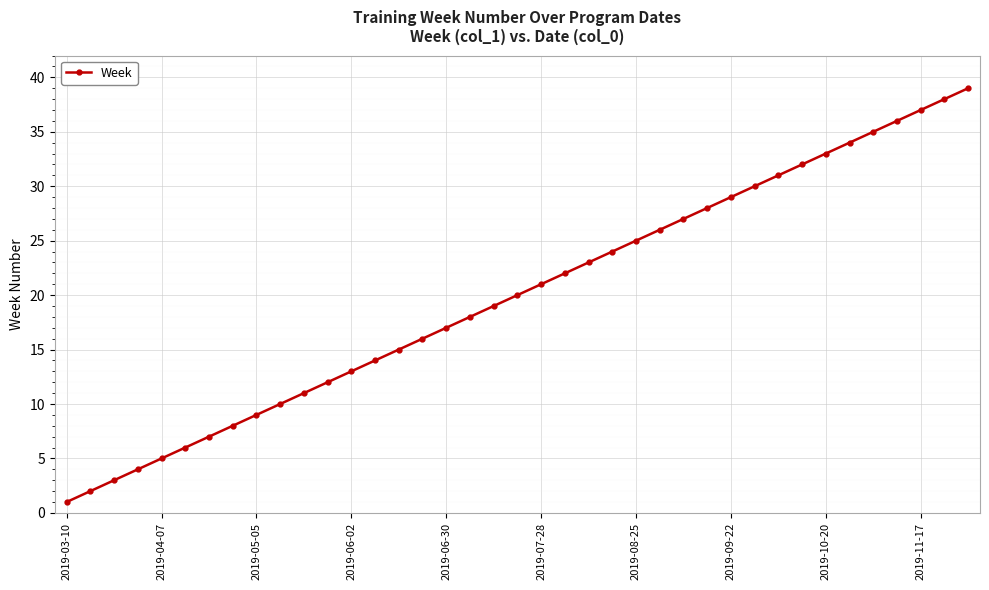

True or false: the data has more than 2 interior local peaks.

False